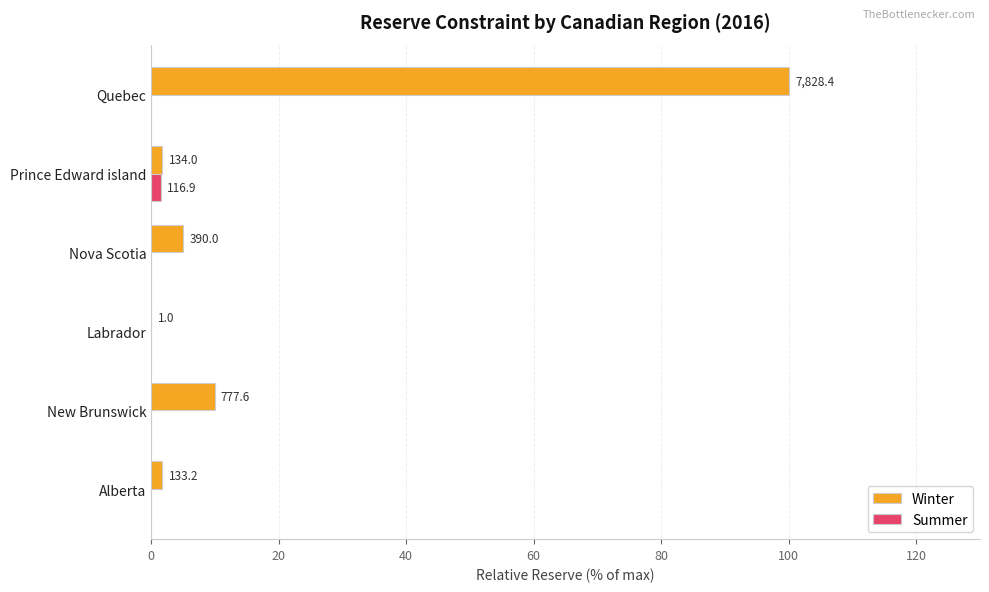

What are all the series names shown in the legend?

Winter, Summer